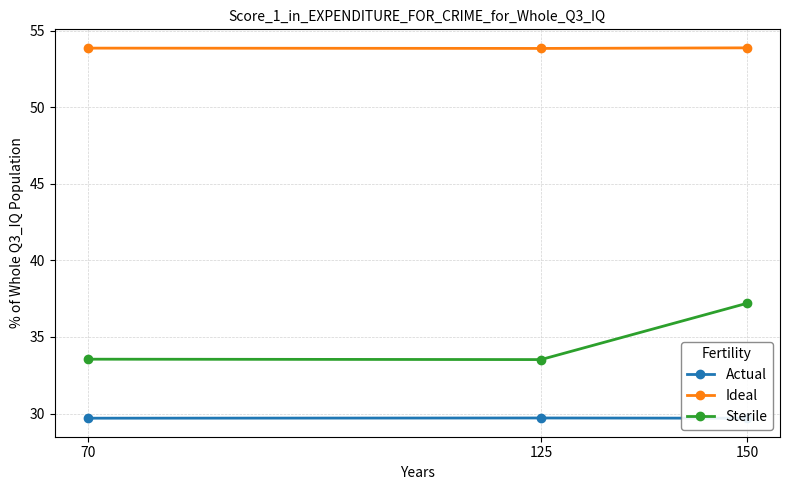

What value does the Ideal series have at 150?

53.9